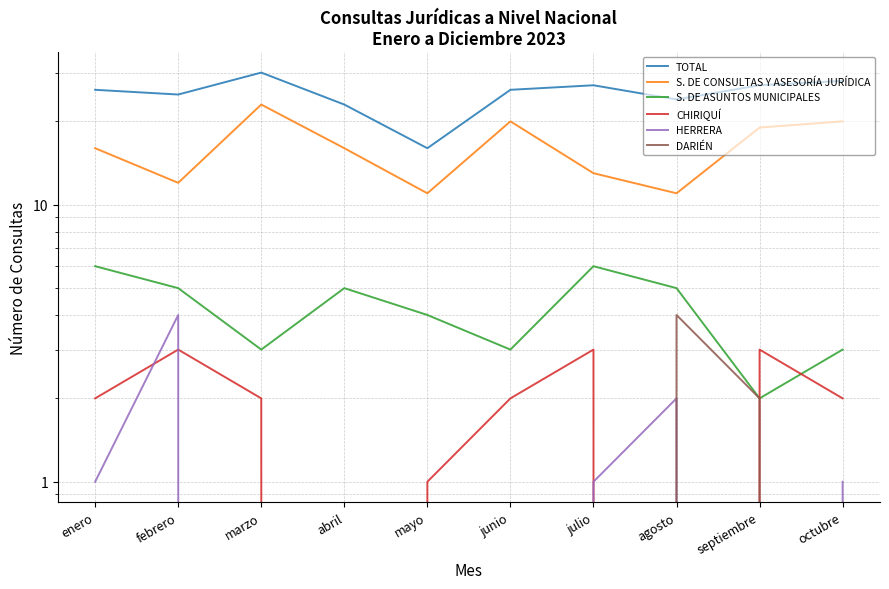

Reading left to right, list all the values displayed in this chart.

TOTAL: 26	25	30	23	16	26	27	24	27	28
S. DE CONSULTAS Y ASESORÍA JURÍDICA: 16	12	23	16	11	20	13	11	19	20
S. DE ASUNTOS MUNICIPALES: 6	5	3	5	4	3	6	5	2	3
CHIRIQUÍ: 2	3	2	0	1	2	3	0	3	2
HERRERA: 1	4	0	0	0	0	1	2	0	1
DARIÉN: 0	0	0	0	0	0	0	4	2	0